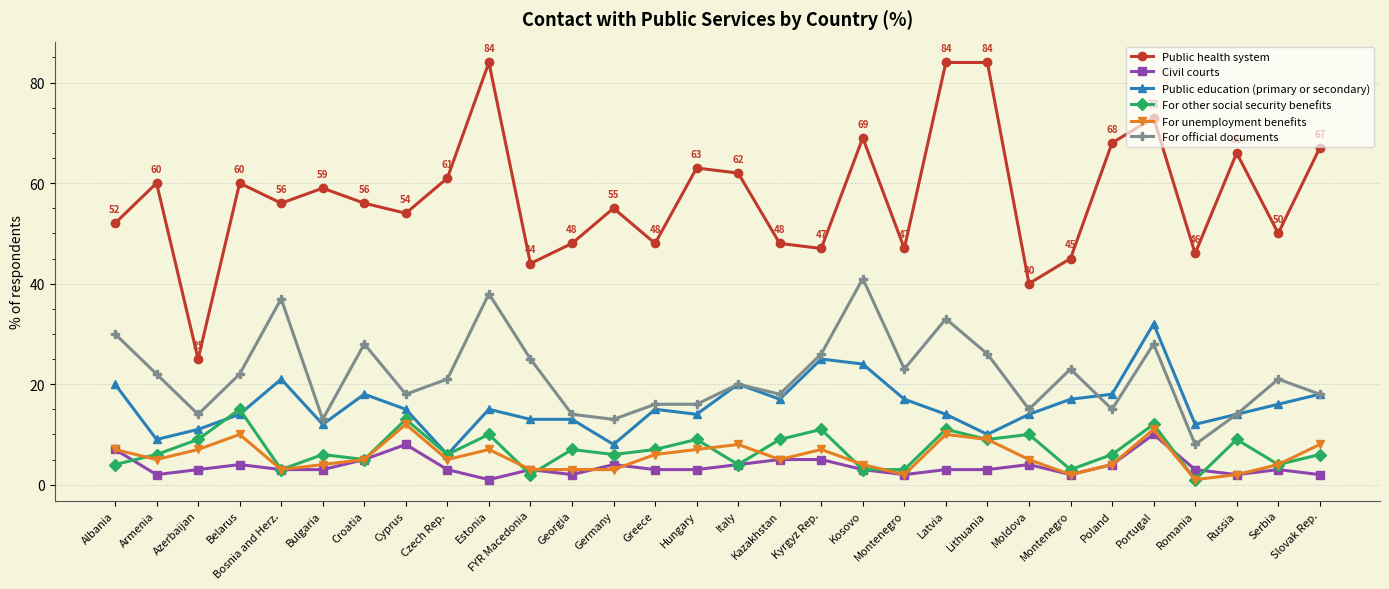

What are all the series names shown in the legend?

Public health system, Civil courts, Public education (primary or secondary), For other social security benefits, For unemployment benefits, For official documents